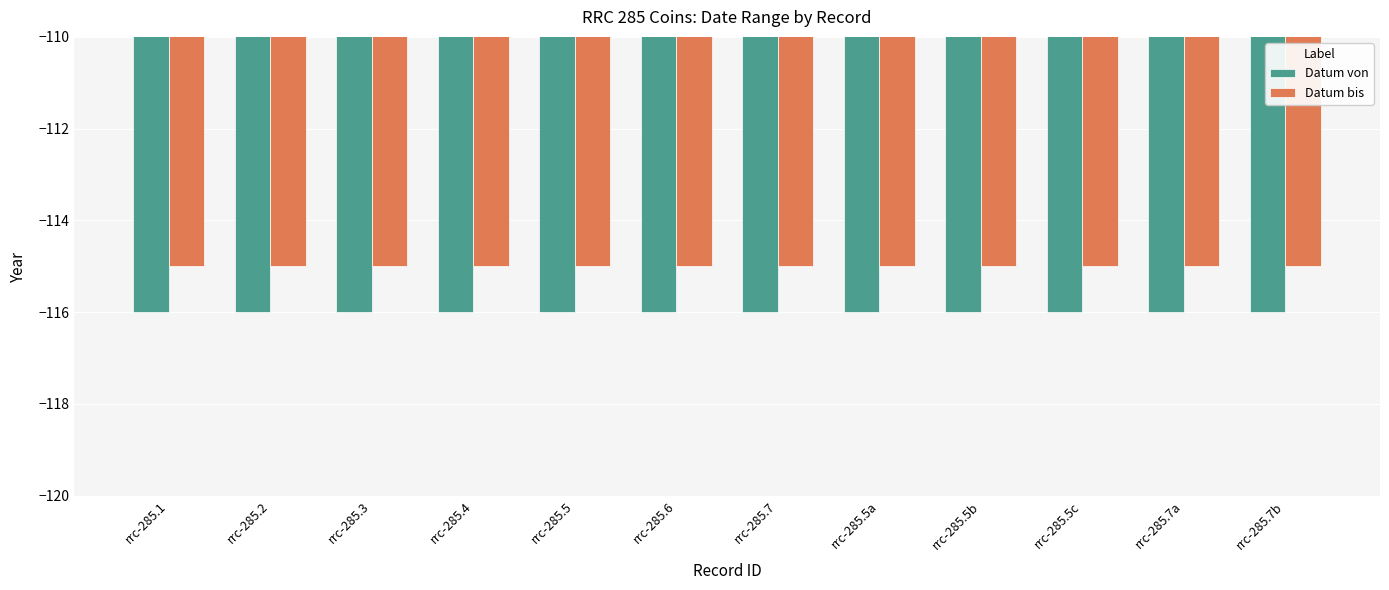

Is it true that Datum bis equals -115 at rrc-285.3?

True